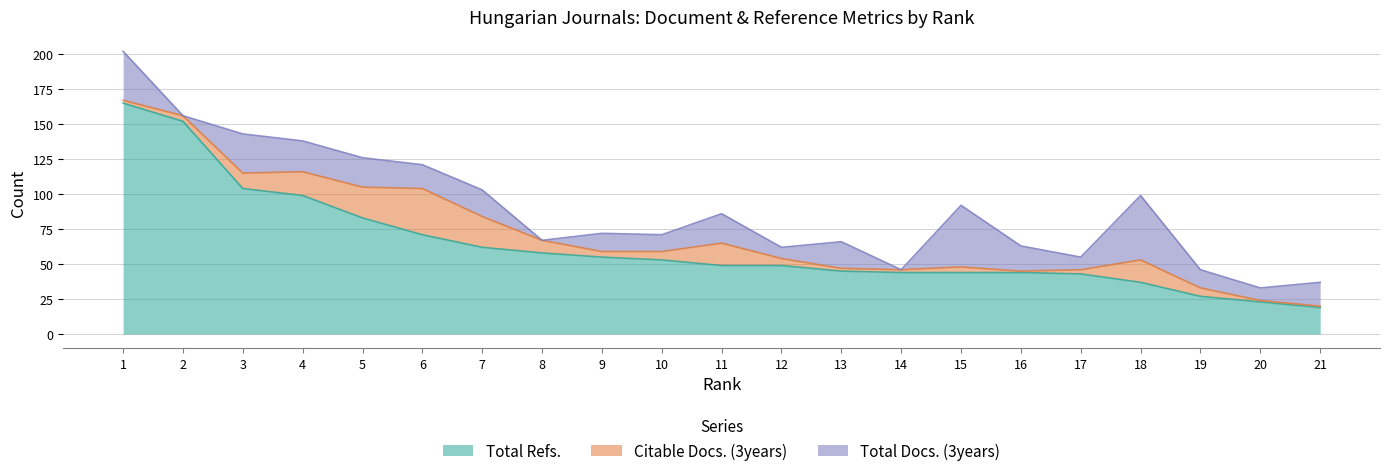

What is the difference between the maximum and minimum values in the Total Refs. series?

146